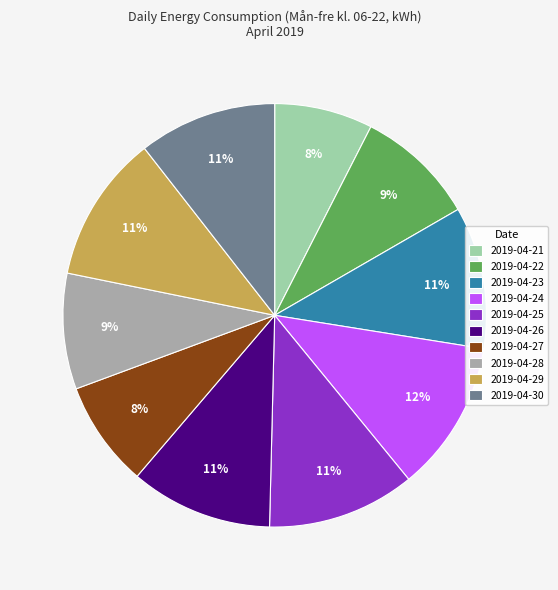

Is it true that 2019-04-30 is 11% of the pie?

True